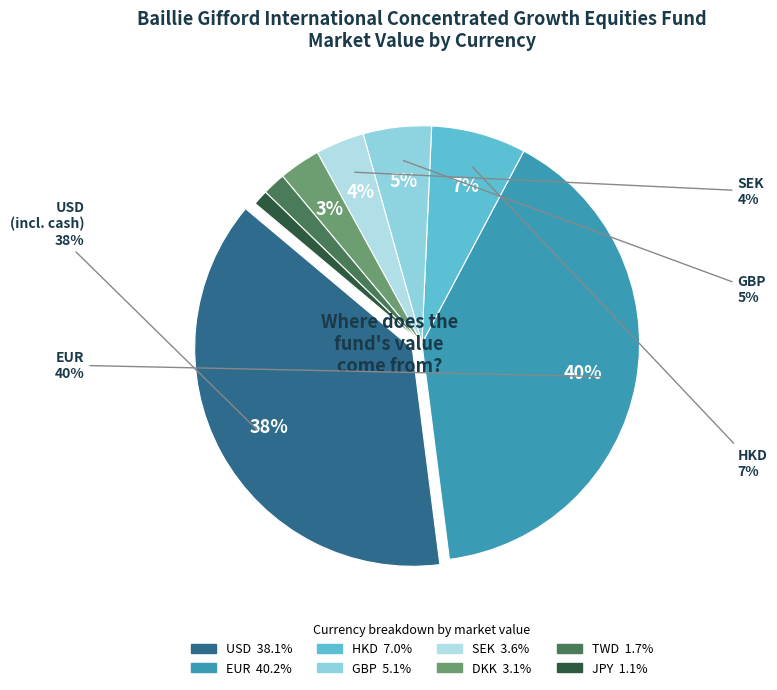

To the nearest percent, what is the average slice percentage?

12%